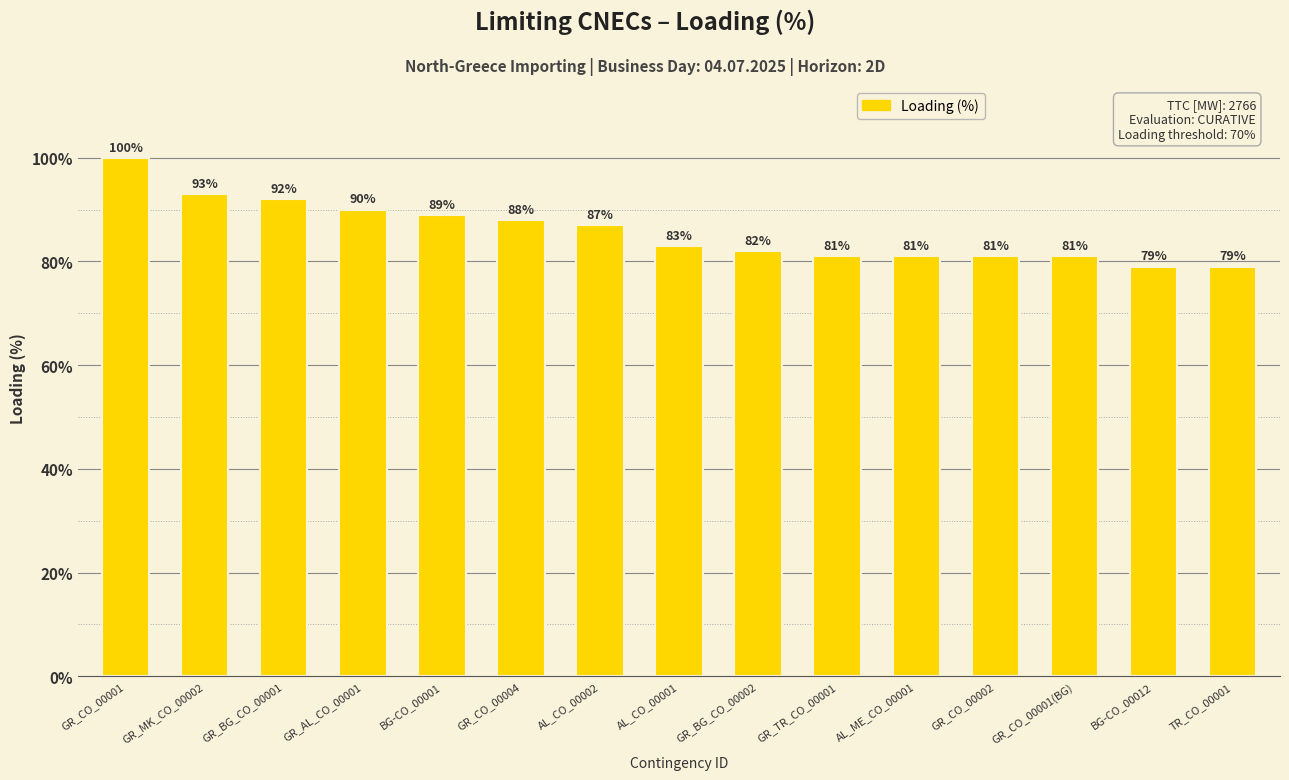

How many data points are less than 83?

7